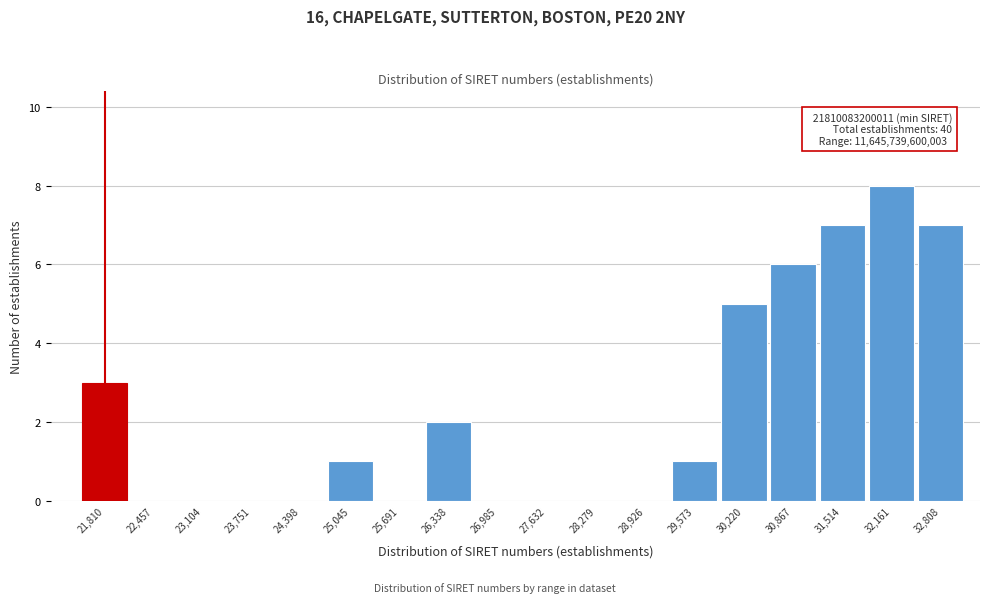

Reading left to right, what are all the values shown in this chart?

21,810=3	22,457=0	23,104=0	23,751=0	24,398=0	25,045=1	25,691=0	26,338=2	26,985=0	27,632=0	28,279=0	28,926=0	29,573=1	30,220=5	30,867=6	31,514=7	32,161=8	32,808=7